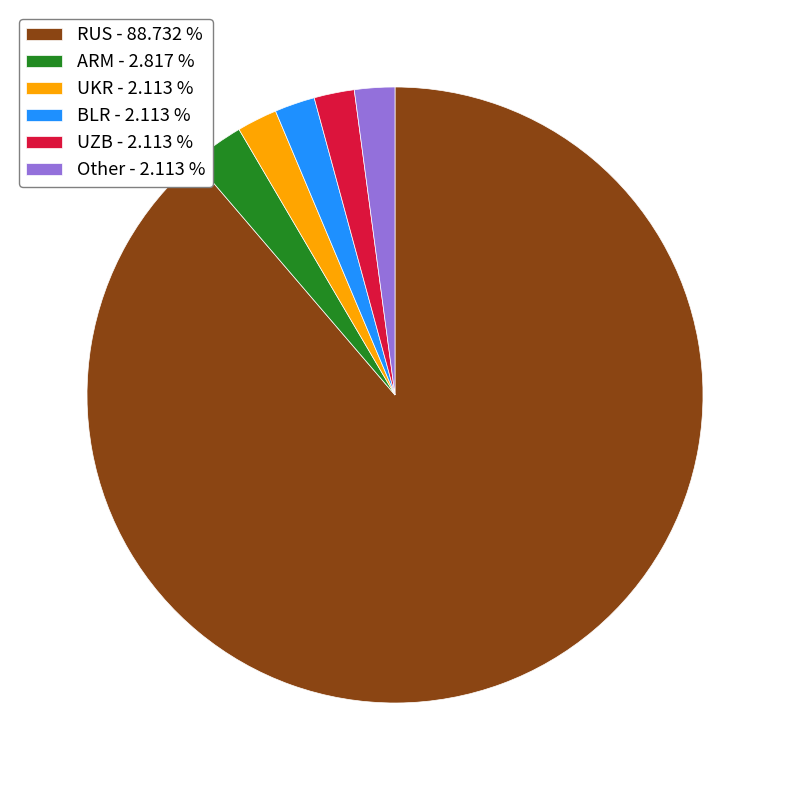

Is the sum of UKR - 2.113 % and Other - 2.113 % greater than half?

No